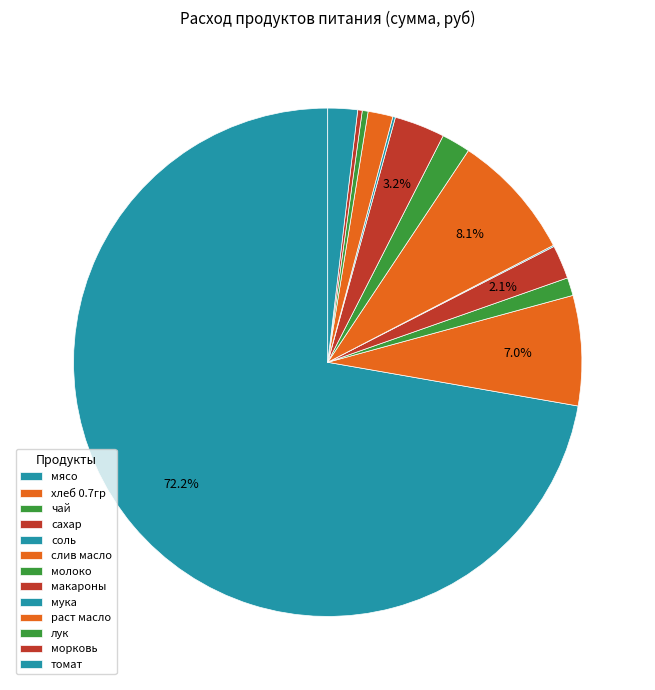

To the nearest percent, what is the difference between the largest and smallest slice percentages?

72%